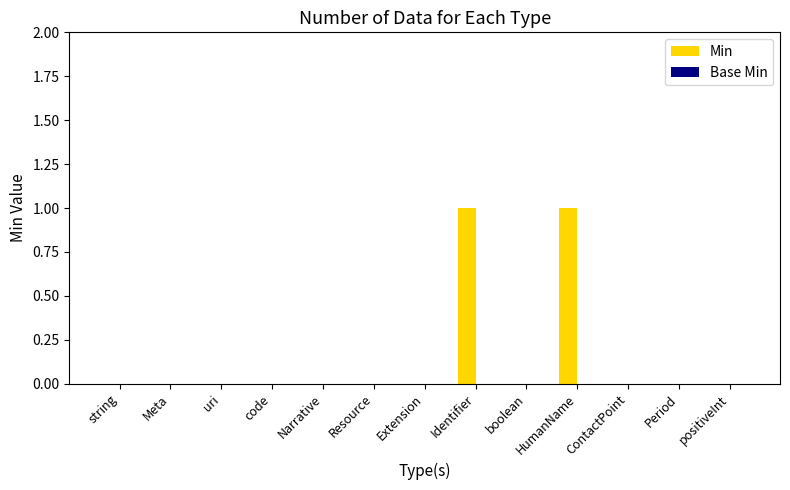

Between Identifier and positiveInt, which is larger?

Identifier